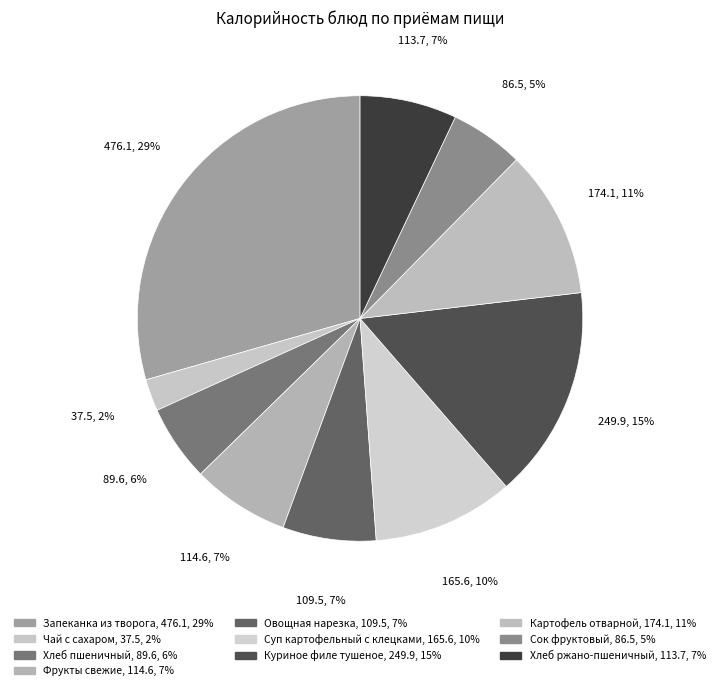

What percentage is the Чай с сахаром slice, to the nearest percent?

2%